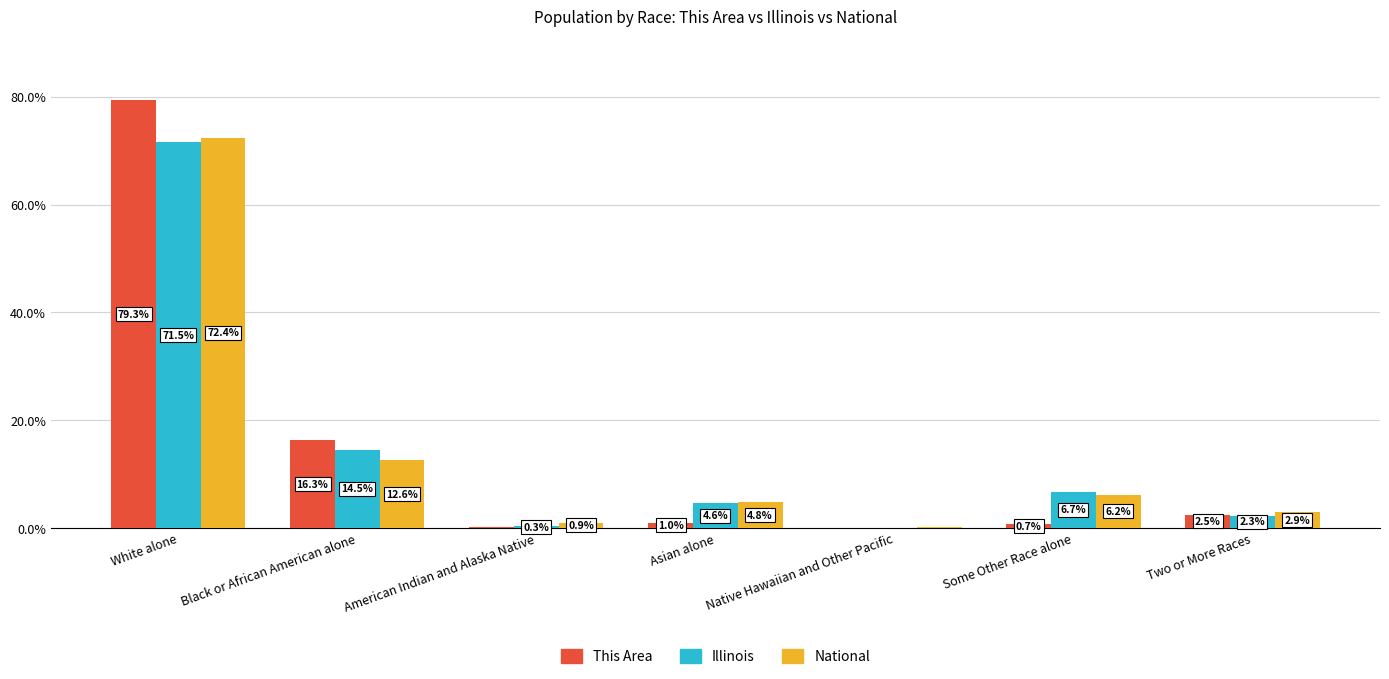

What is the sum of all National values?

100.0